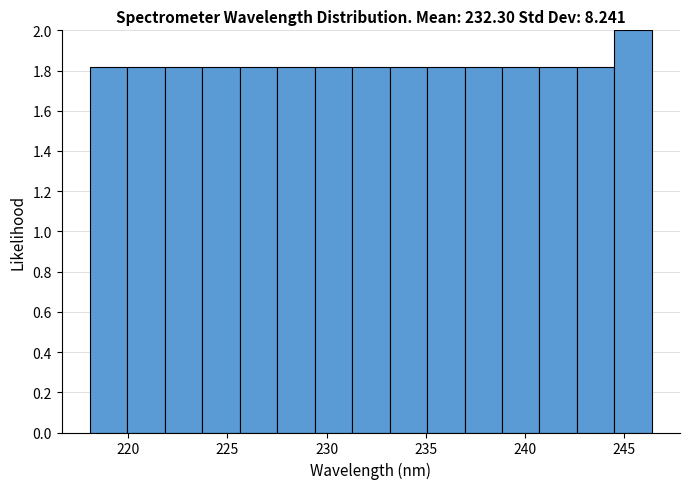

Read against the x-axis, roughly where is the centre of the tallest bar?

245.5